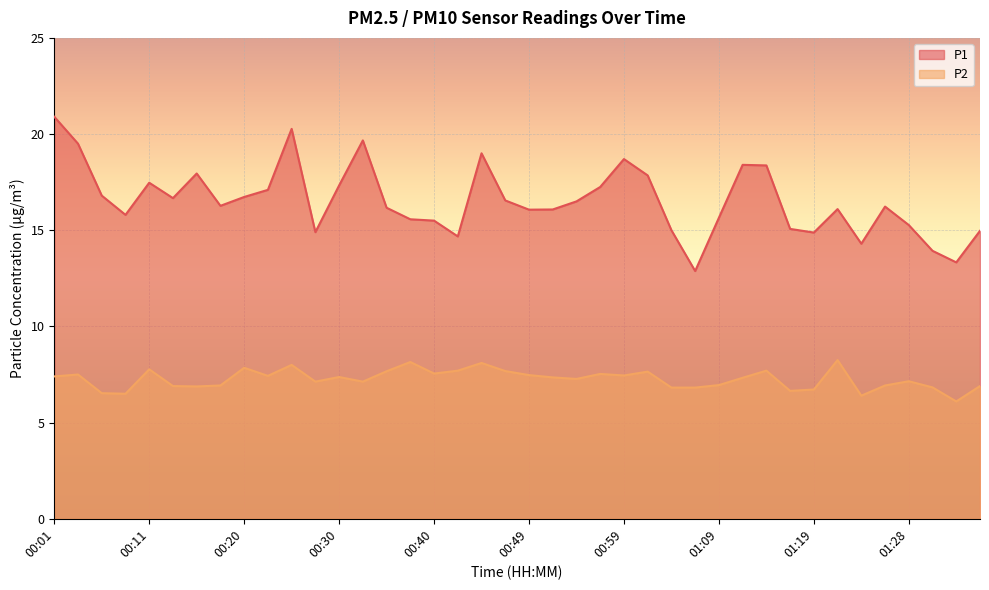

What position from the right is 01:16?

9